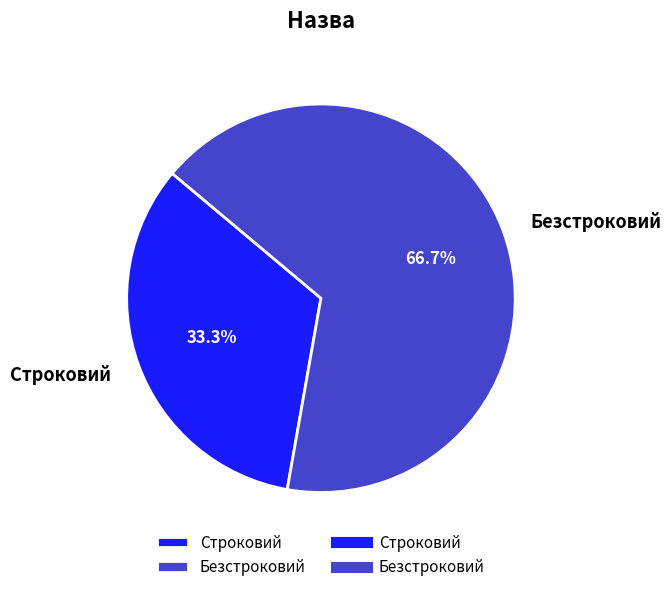

What percentage is the Строковий slice, to the nearest percent?

33%